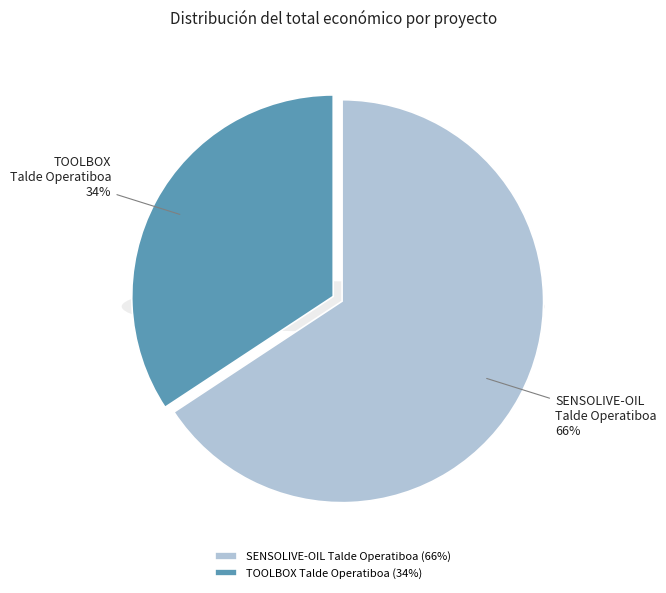

Count the number of slices in the pie.

2